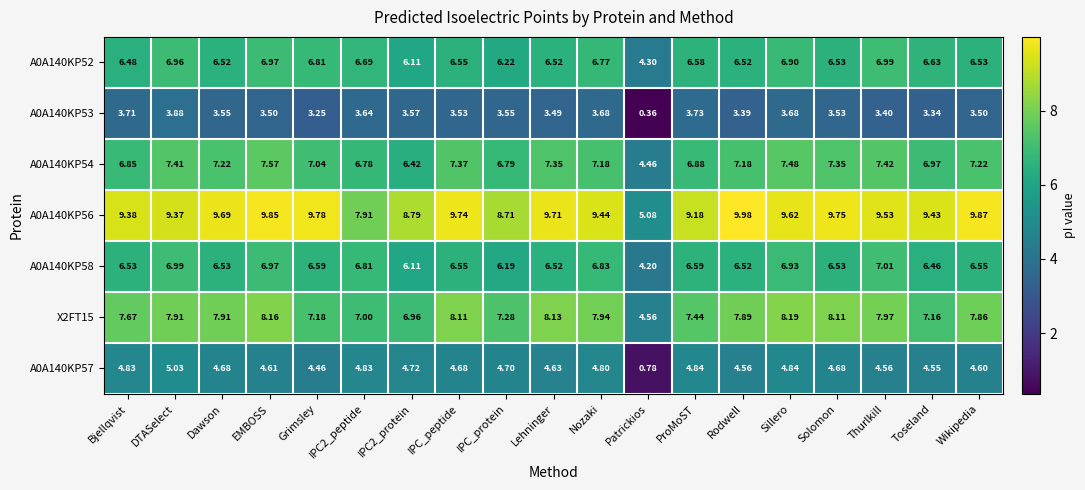

Which category has the highest value across all series?

Rodwell